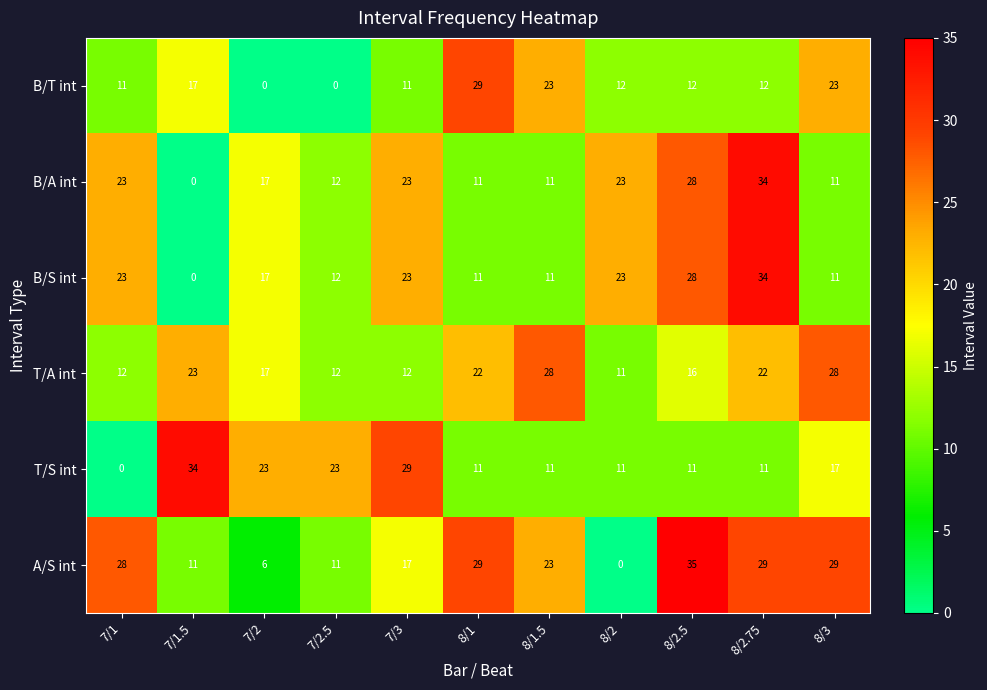

True or false: T/A int has a value of 28 at 8/3.

True